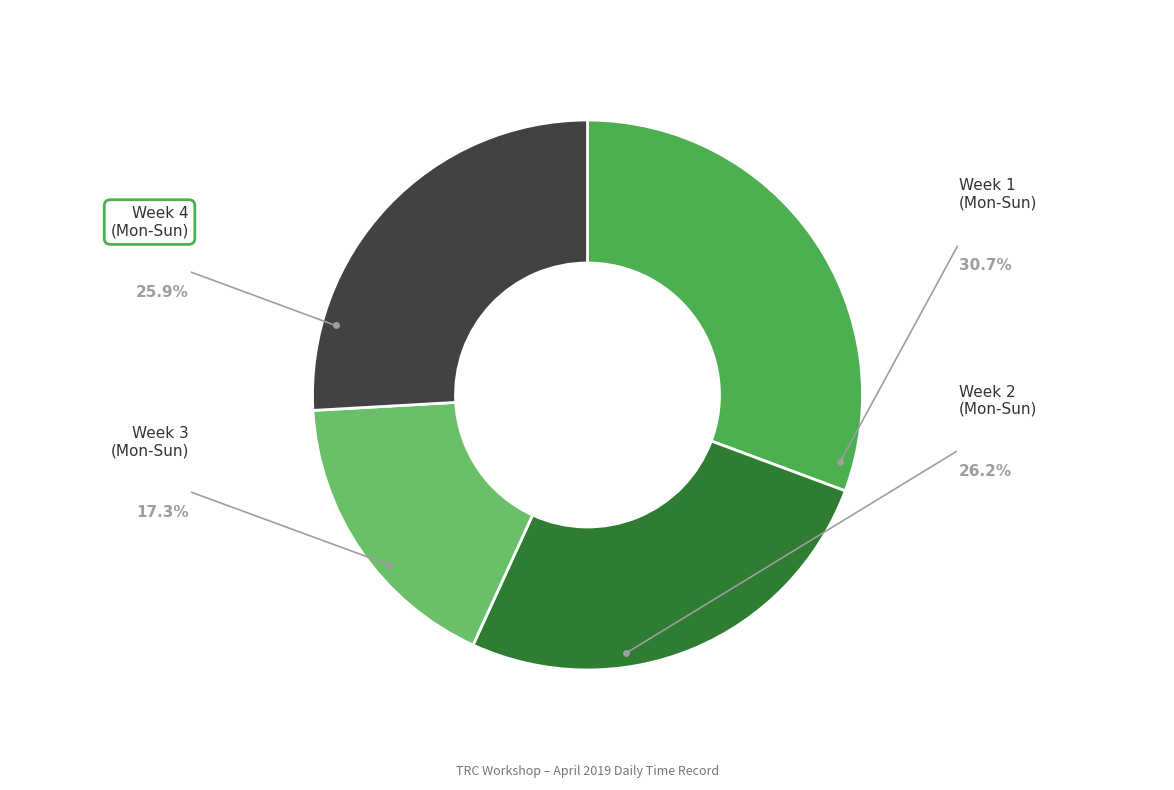

Is there any slice that represents more than half of the pie?

No